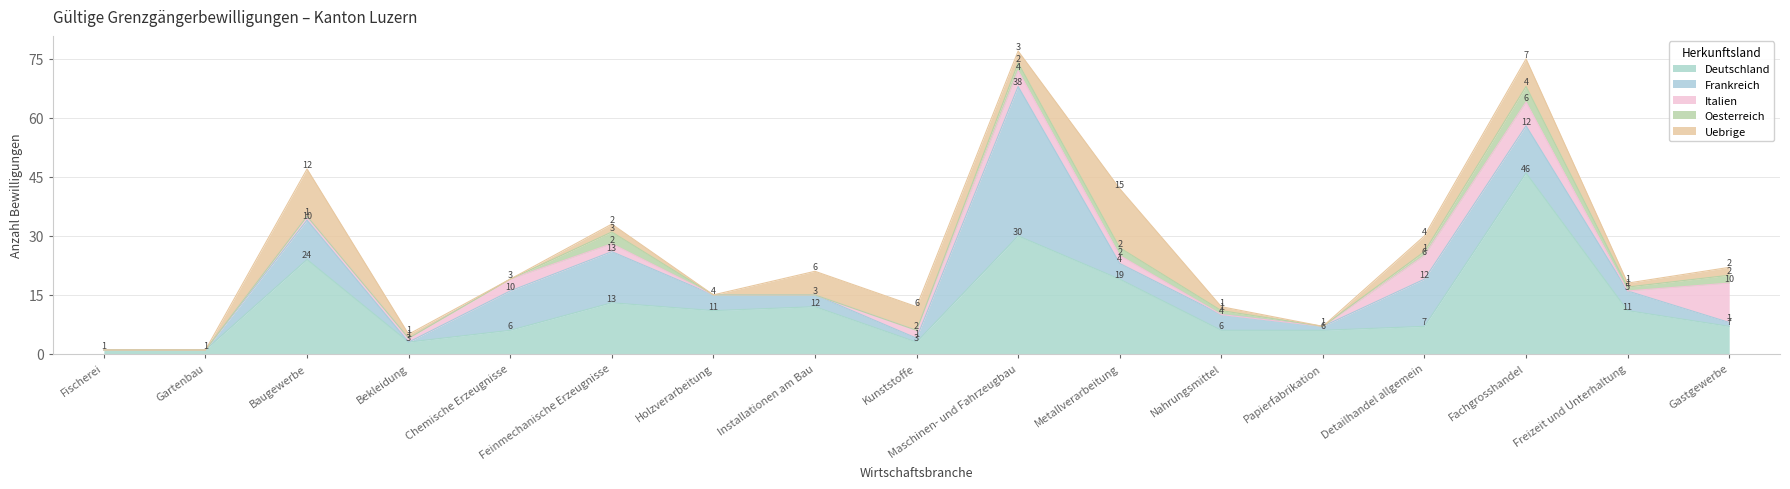

At which category is the sum across all series the highest?

Maschinen- und Fahrzeugbau